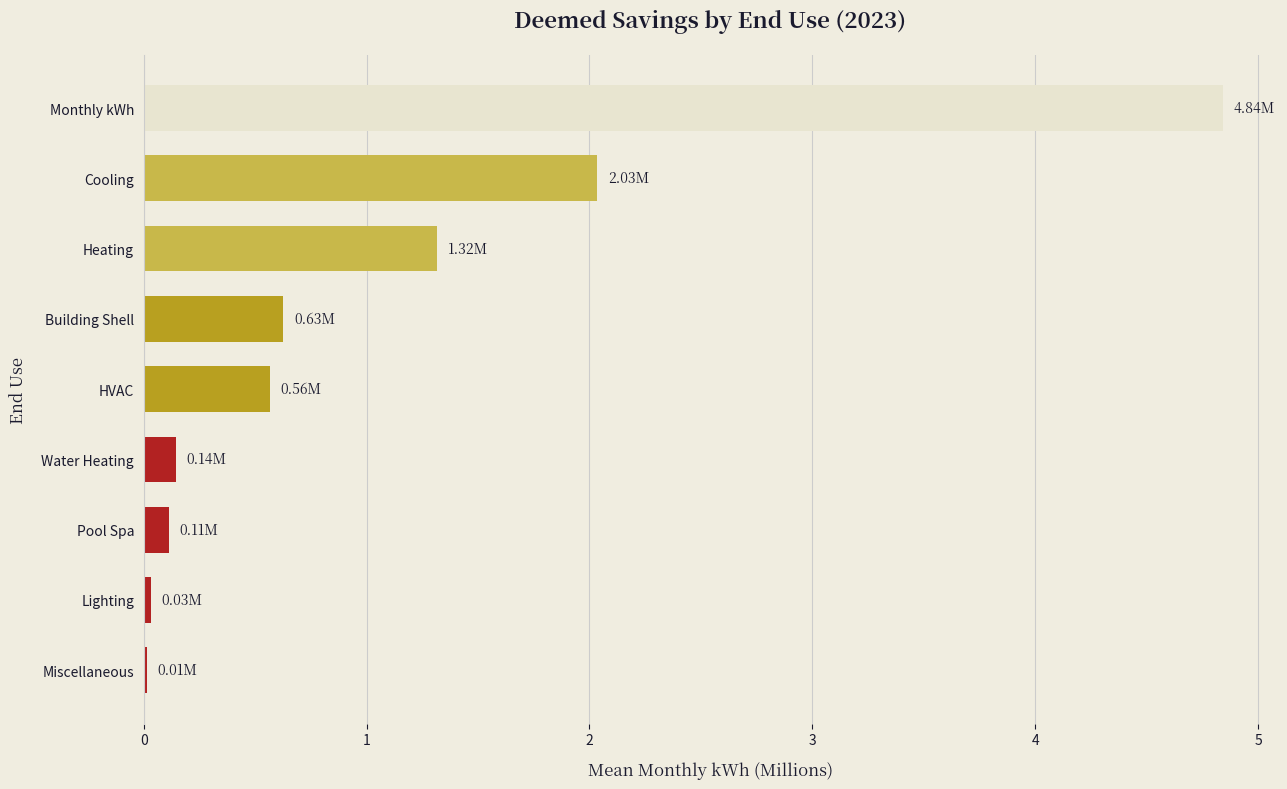

Which label corresponds to the largest value in the chart?

Monthly kWh